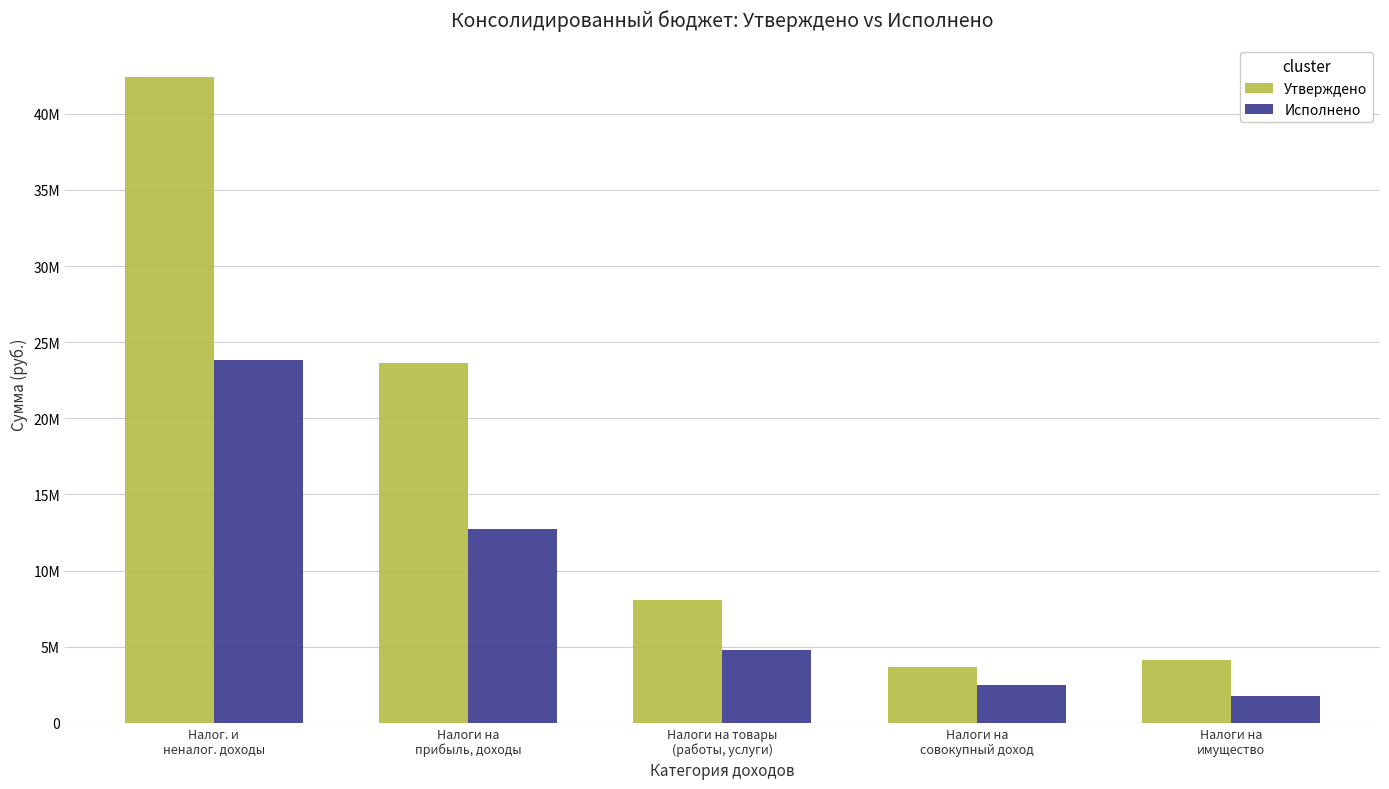

Reading right to left, extract all data points from this chart.

Утверждено: 4118300.0	3657400.0	8042026.0	23623100.0	42386026.0
Исполнено: 1766145.9	2462268.3	4805549.7	12708581.3	23849472.6